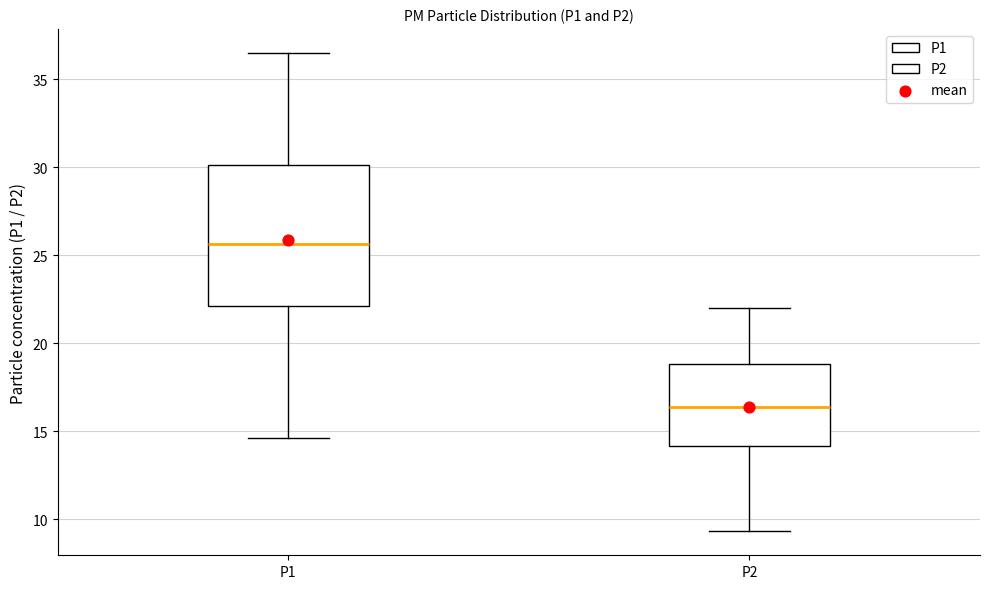

Reading left to right, transcribe this box plot: for each box, give where its median line is, the range the box spans, and where its two whiskers end, as read against the y-axis. The values are not printed on the chart, so give them approximately, as read against the axis.

P1: median 25.5, box 22.0 to 30.0, whiskers 14.5 to 36.5
P2: median 16.5, box 14.0 to 19.0, whiskers 9.5 to 22.0